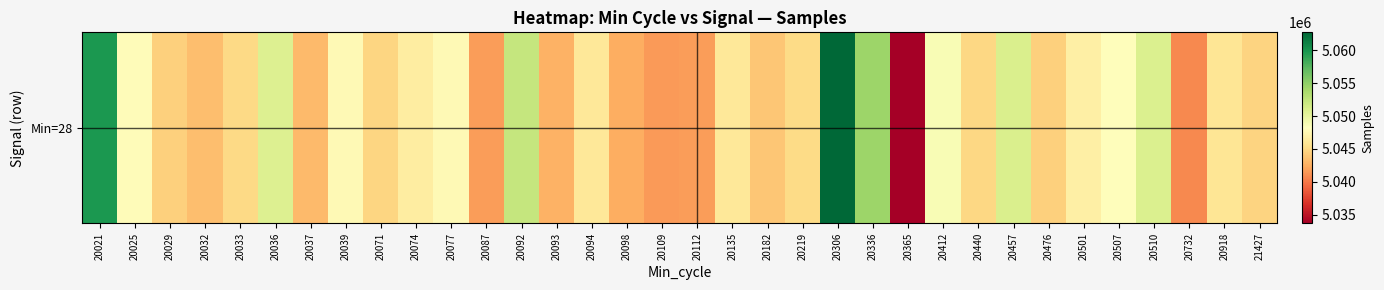

What is the difference between the second highest and second lowest values?

18878